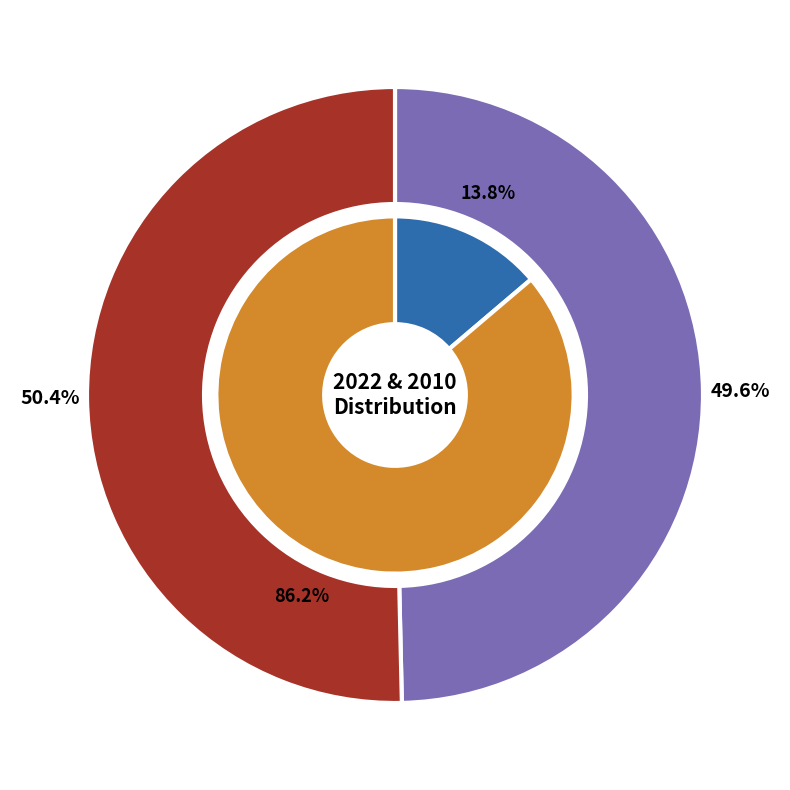

Is there any slice that represents more than half of the pie?

Yes